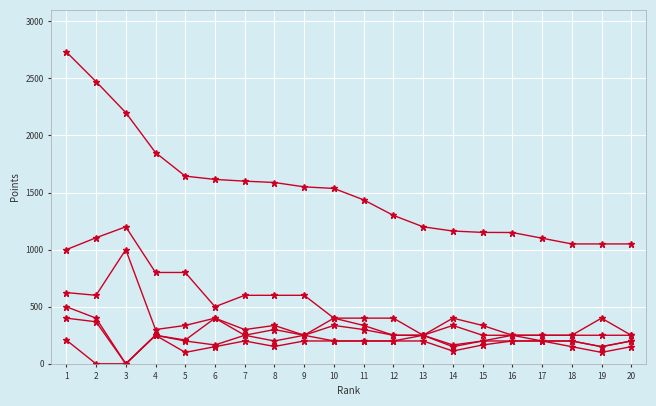

What is the total value across all series at 18?

2100